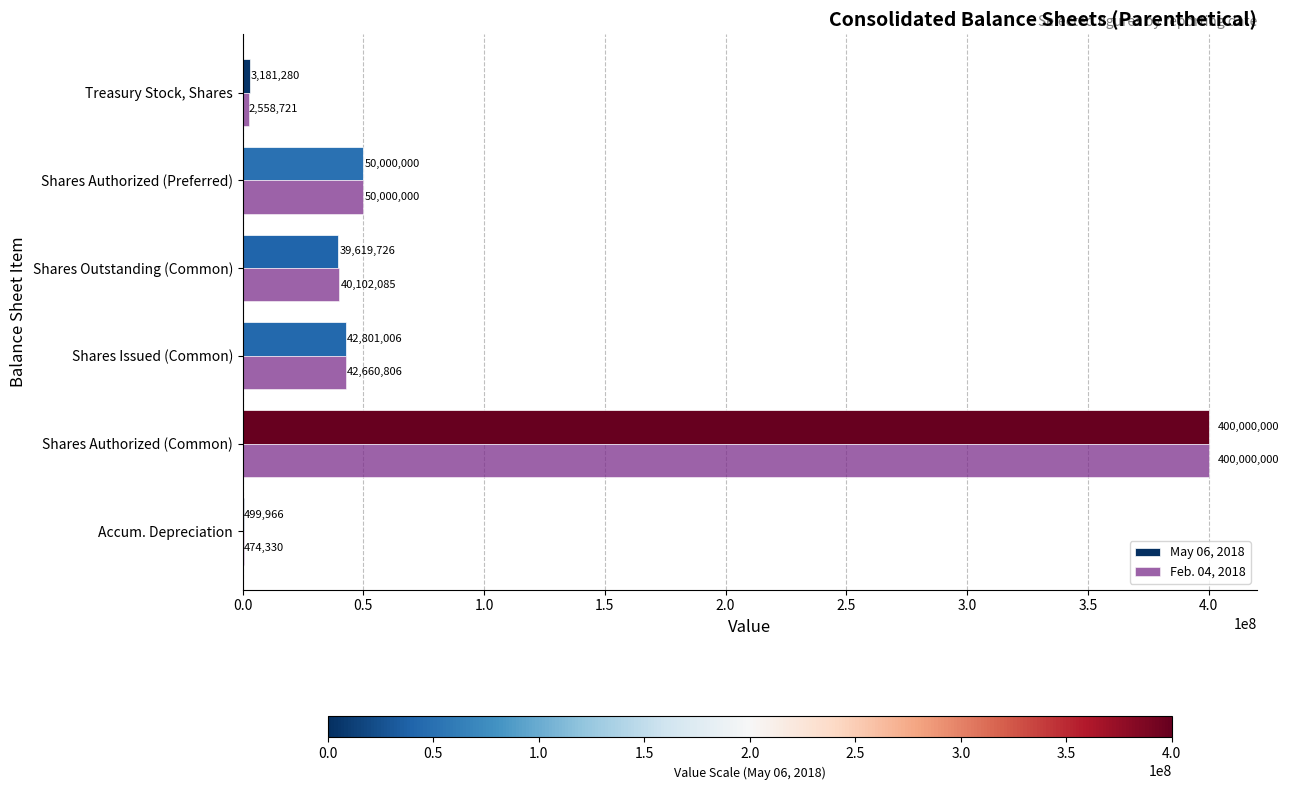

Which series has the largest range (max minus min)?

Feb. 04, 2018